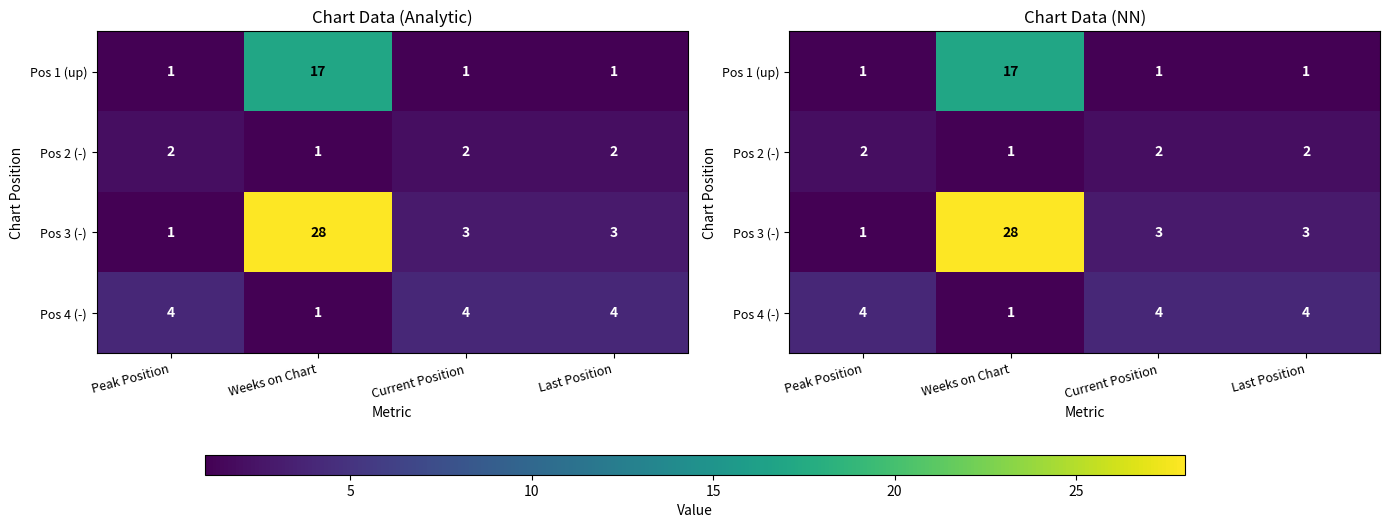

At Last Position, list the series in order from largest to smallest.

Pos 4 (-), Pos 3 (-), Pos 2 (-), Pos 1 (up)